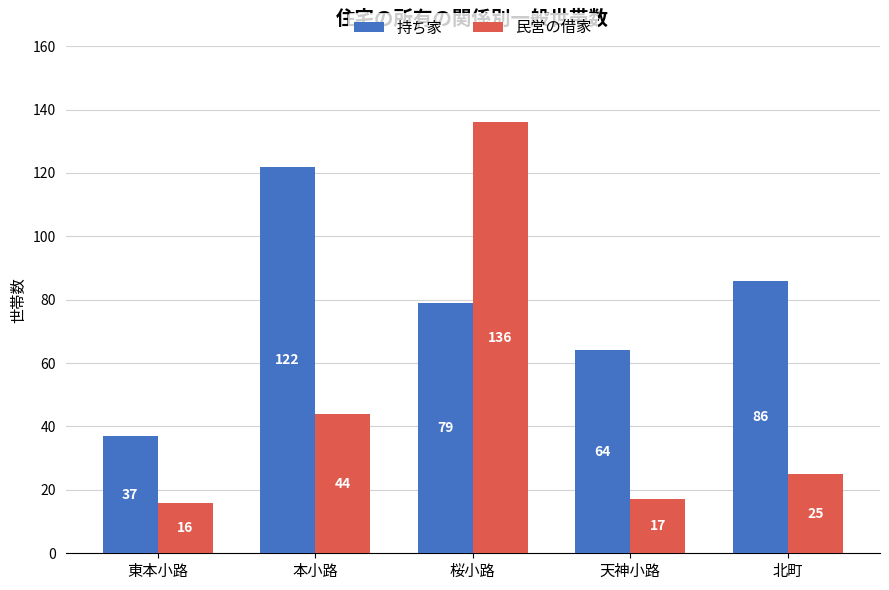

Rank the series by their maximum value, from highest to lowest.

民営の借家, 持ち家